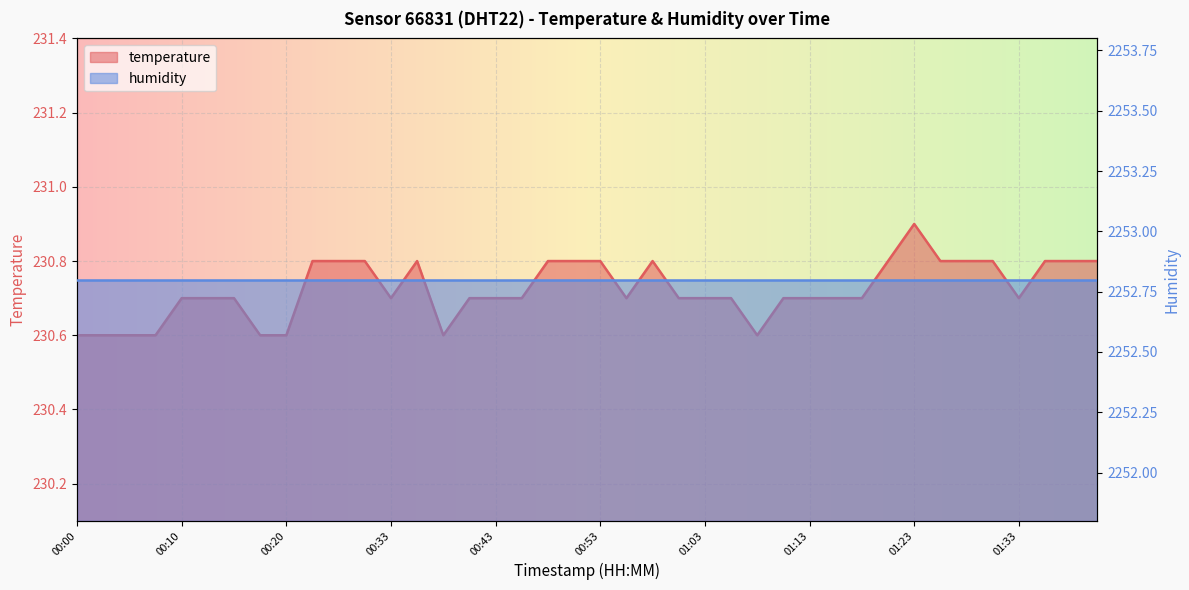

Reading left to right, what are all the values shown in this chart?

230.6	230.6	230.6	230.6	230.7	230.7	230.7	230.6	230.6	230.8	230.8	230.8	230.7	230.8	230.6	230.7	230.7	230.7	230.8	230.8	230.8	230.7	230.8	230.7	230.7	230.7	230.6	230.7	230.7	230.7	230.7	230.8	230.9	230.8	230.8	230.8	230.7	230.8	230.8	230.8